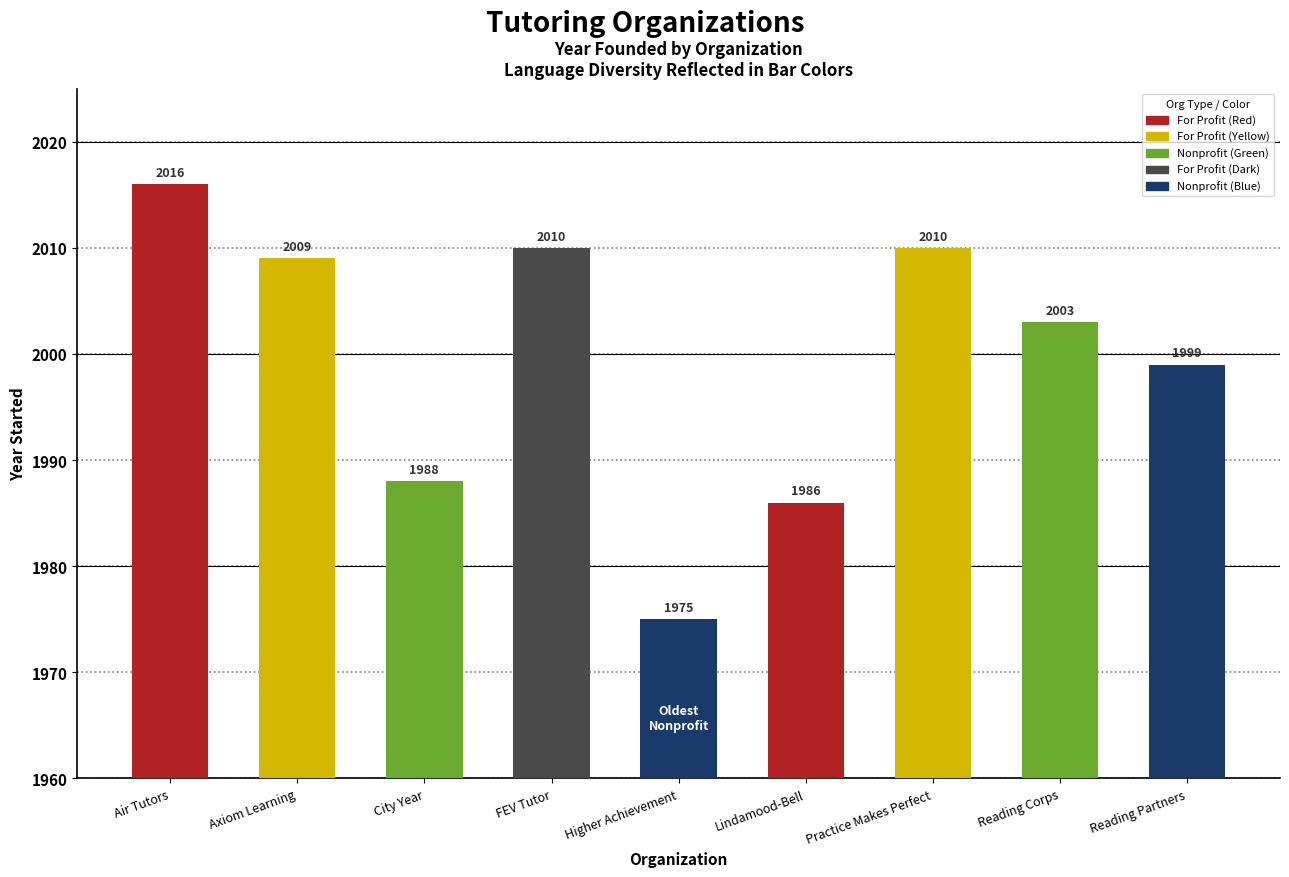

What is the minimum value shown in the chart?

1975